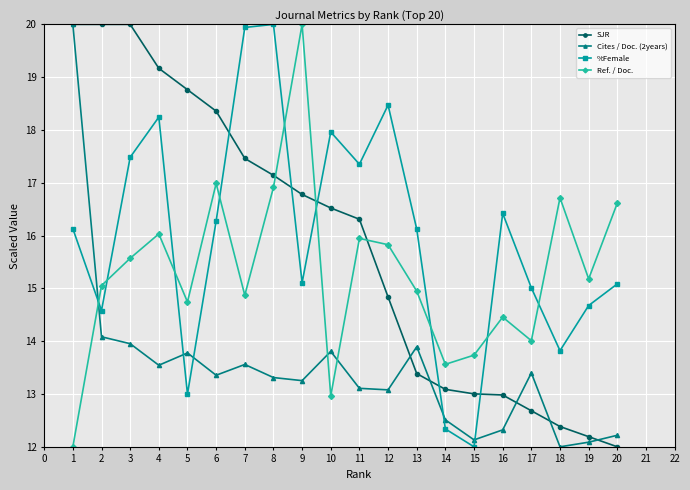

Which series changed the most between 1 and 20?

SJR